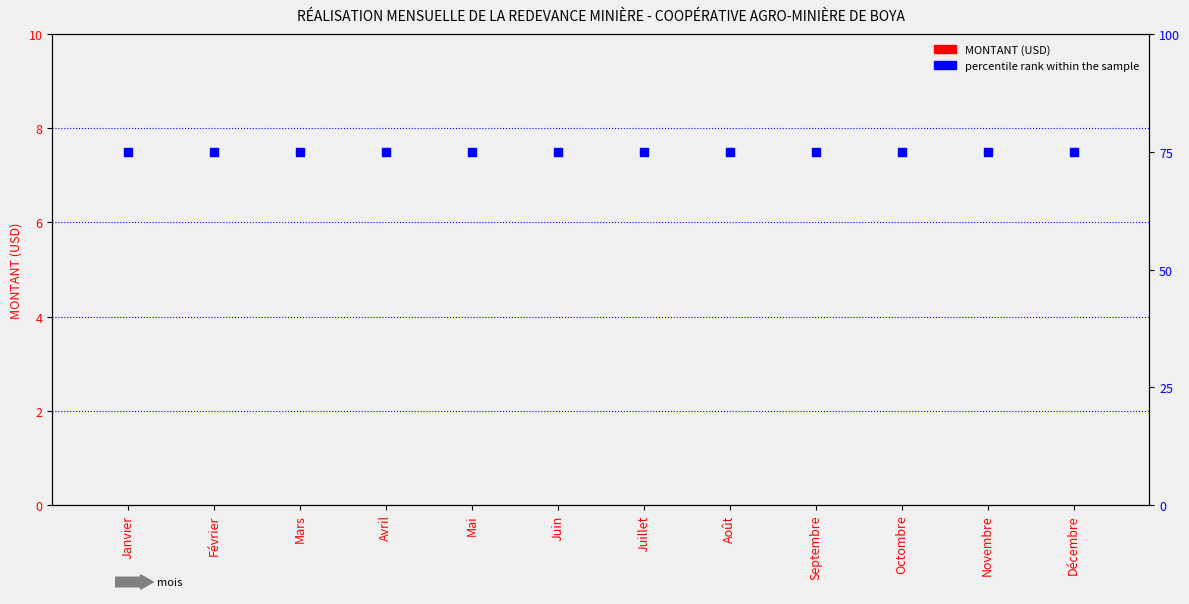

Which series reaches the maximum Y coordinate?

percentile rank within the sample